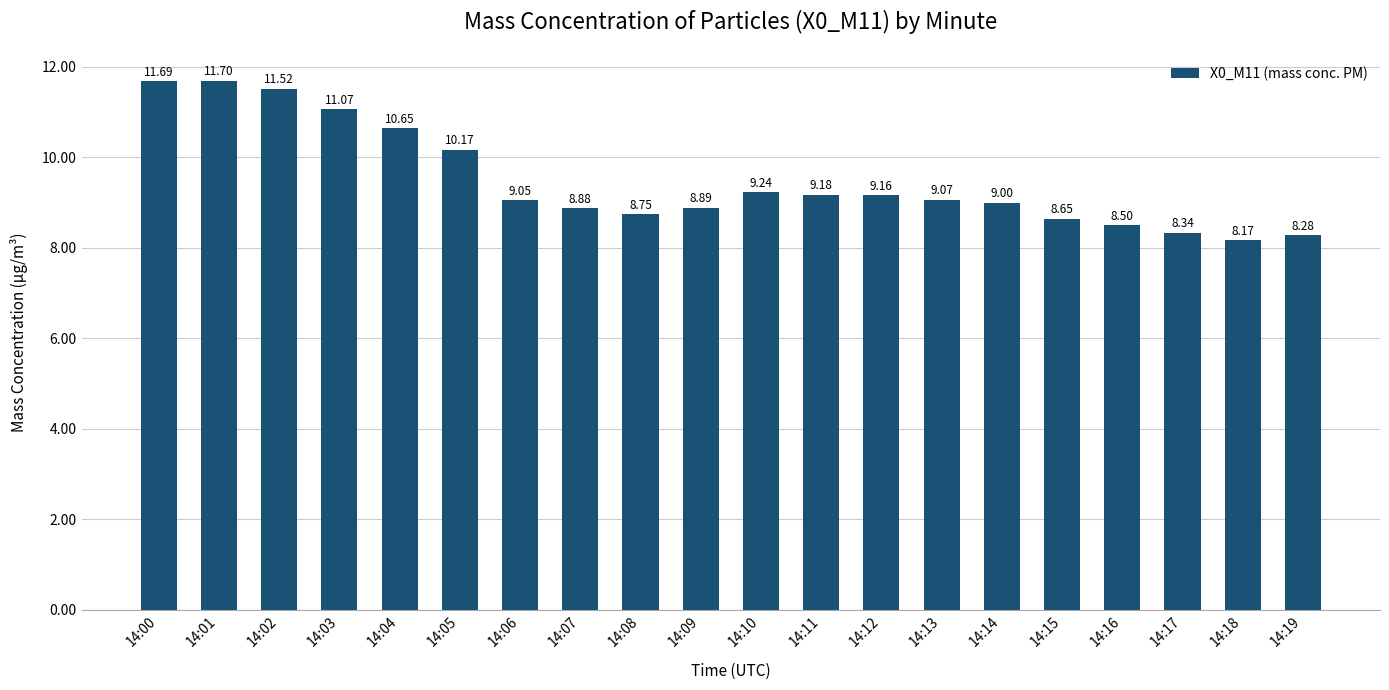

How many data points are less than 9?

8